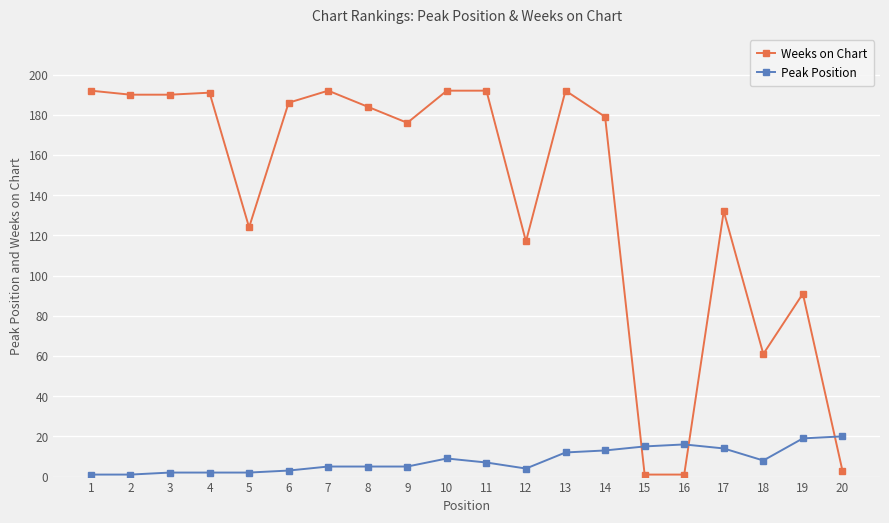

List the series in order of their peak value, lowest first.

Peak Position, Weeks on Chart